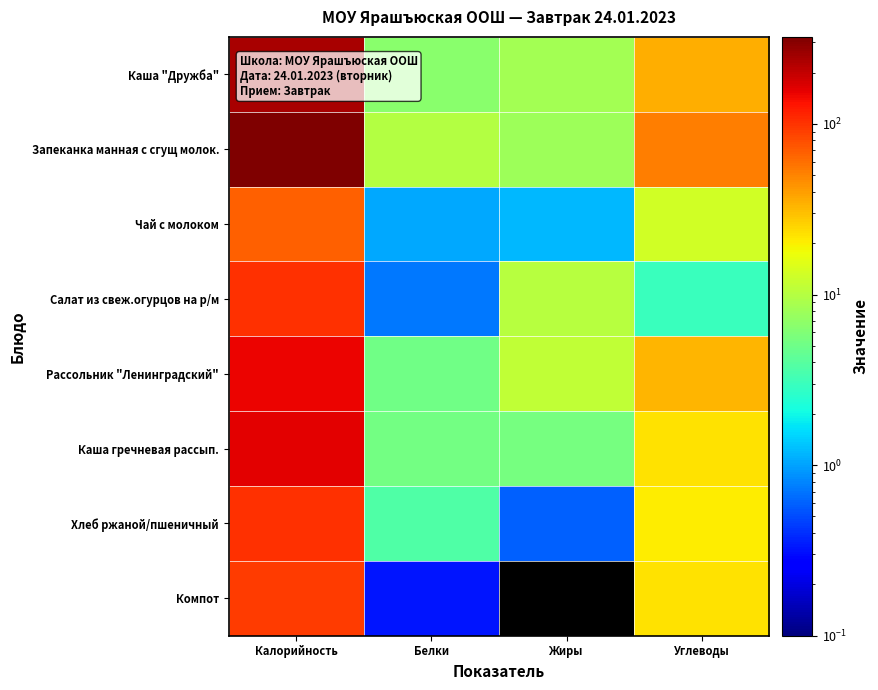

What is the total value across all series at Углеводы?

202.0